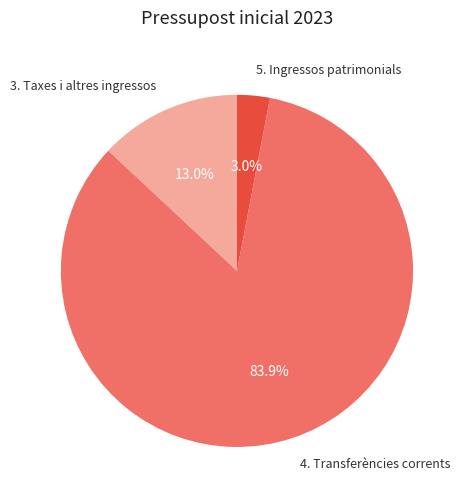

Is there a majority slice in this chart?

Yes